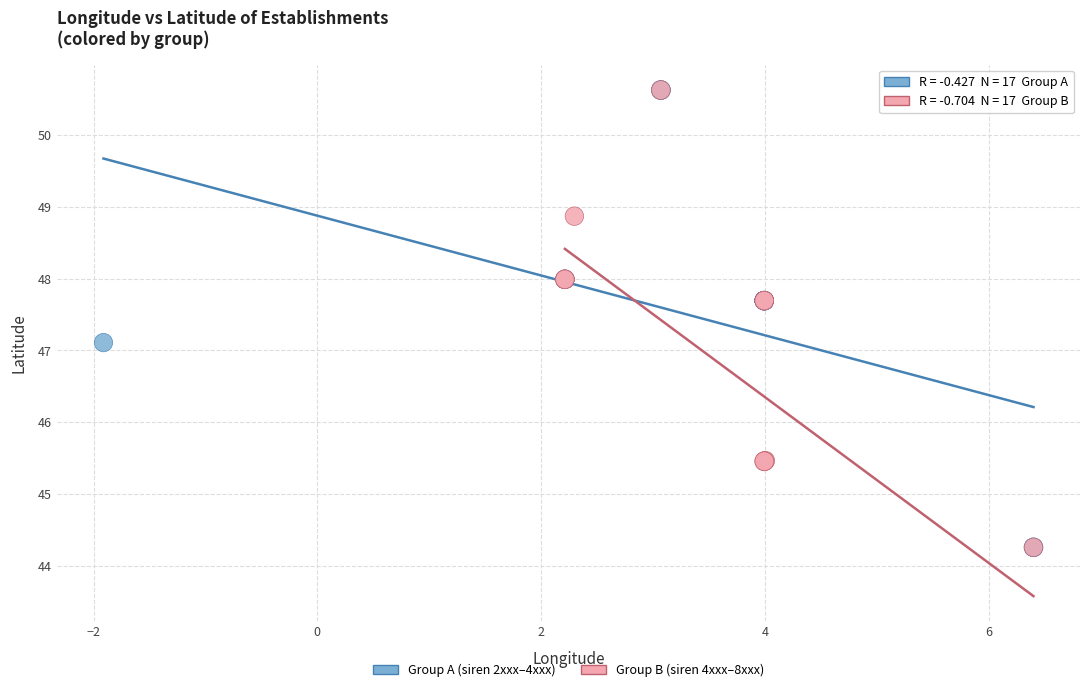

What are all the series names shown in the legend?

Group A (siren 2xxx–4xxx), Group B (siren 4xxx–8xxx)